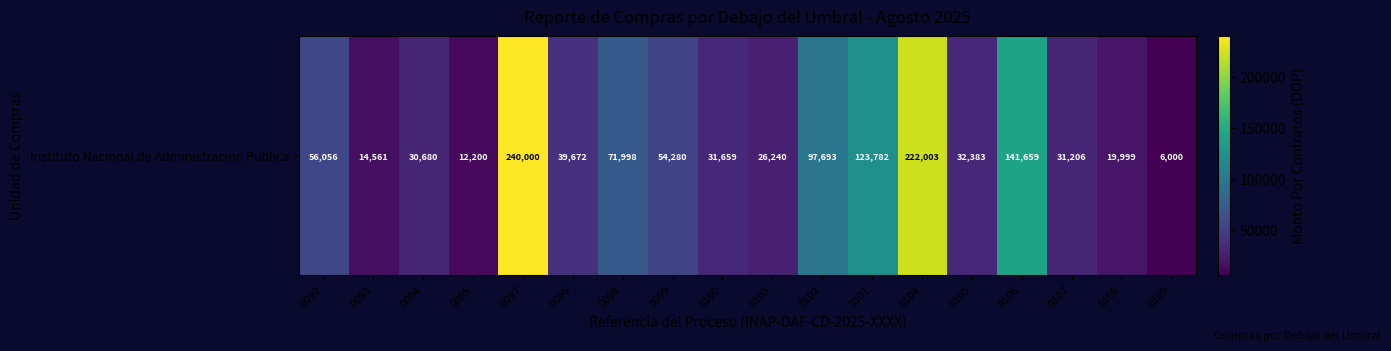

Between 0094 and 0108, which is larger?

0094